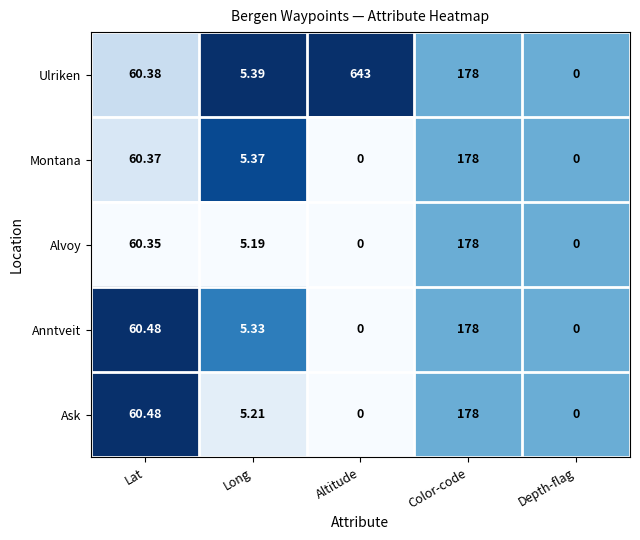

At which label does Montana reach its peak?

Color-code